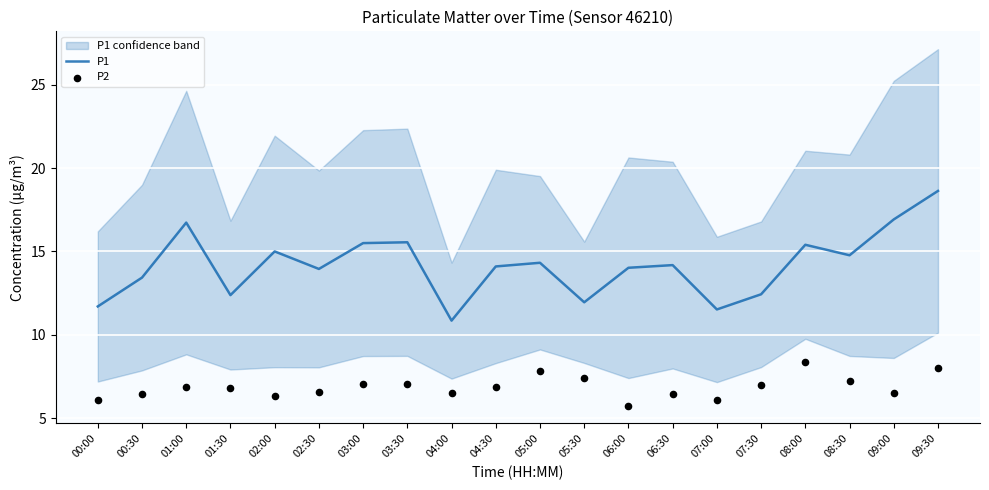

Which series reaches the maximum Y coordinate?

P1